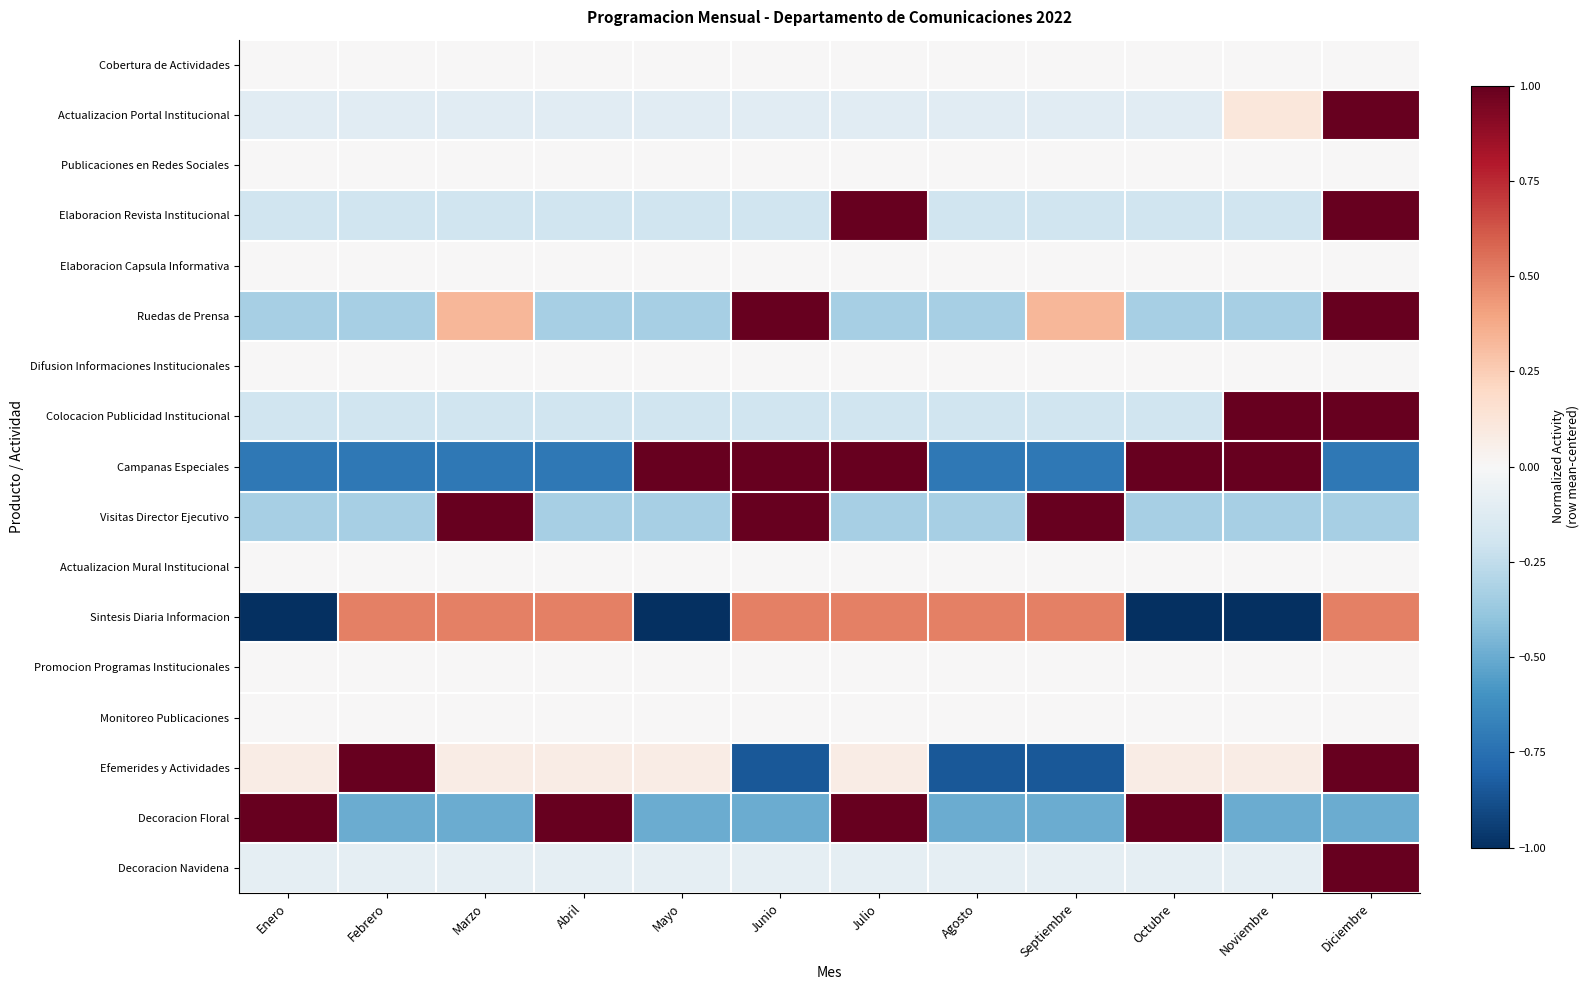

What is the total value across all series at Diciembre?

5.0